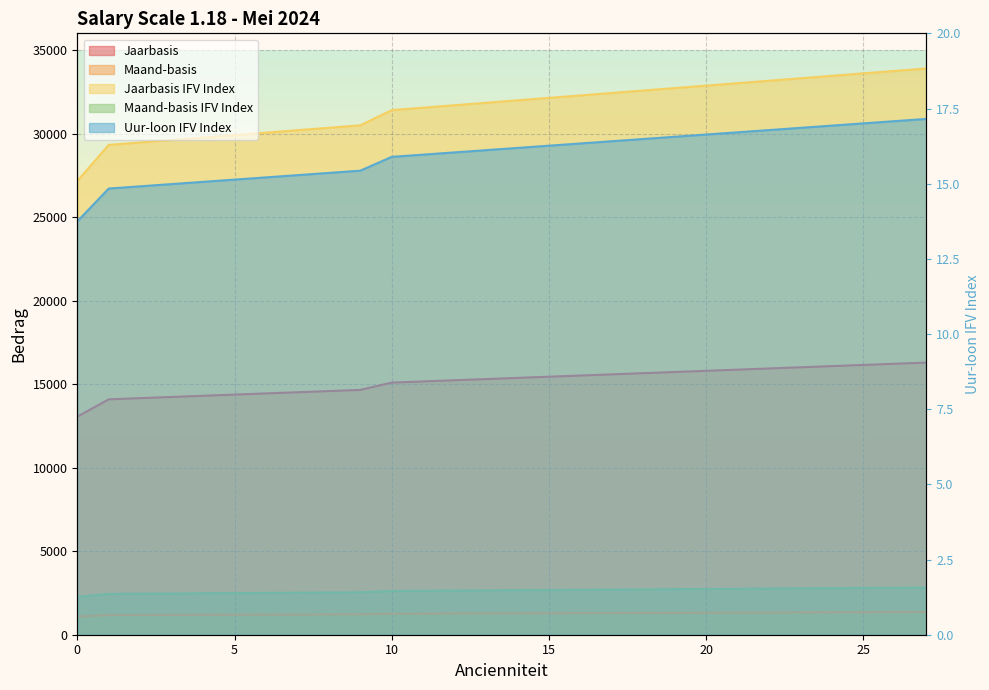

Which series changed the most between 16 and 24?

Jaarbasis IFV Index